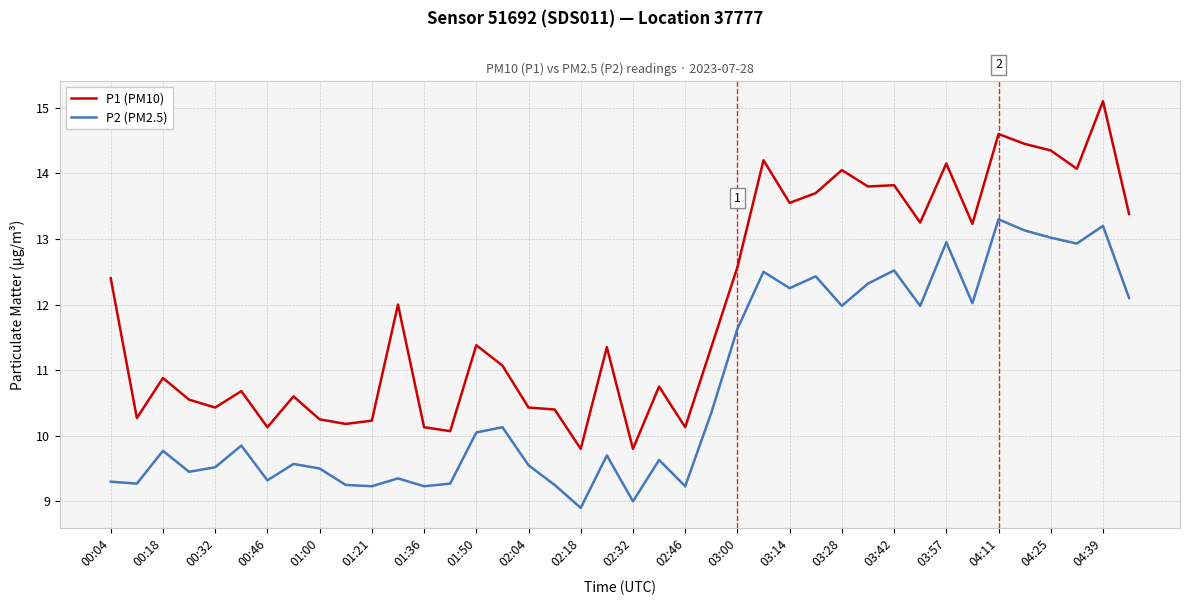

Which series has the largest range (max minus min)?

P1 (PM10)